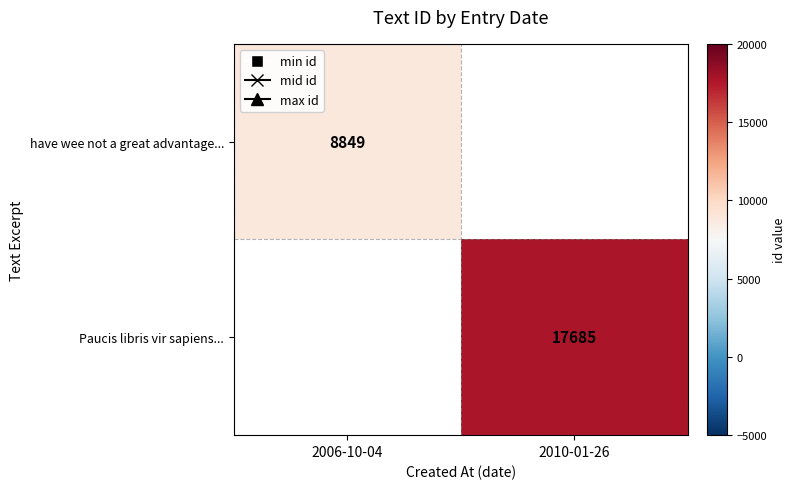

Which label corresponds to the smallest value in the chart?

2006-10-04